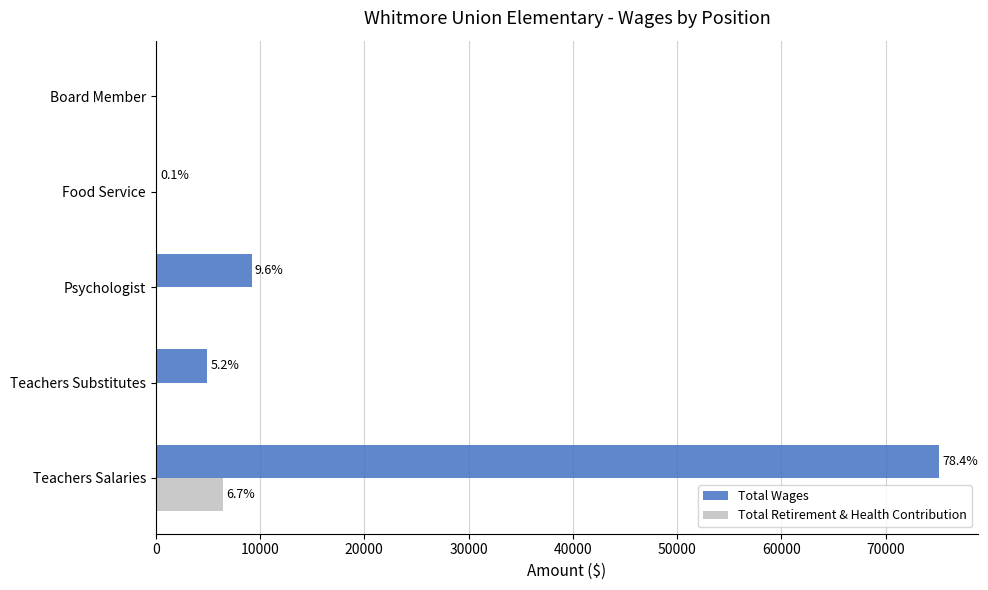

What are all the series names shown in the legend?

Total Wages, Total Retirement & Health Contribution